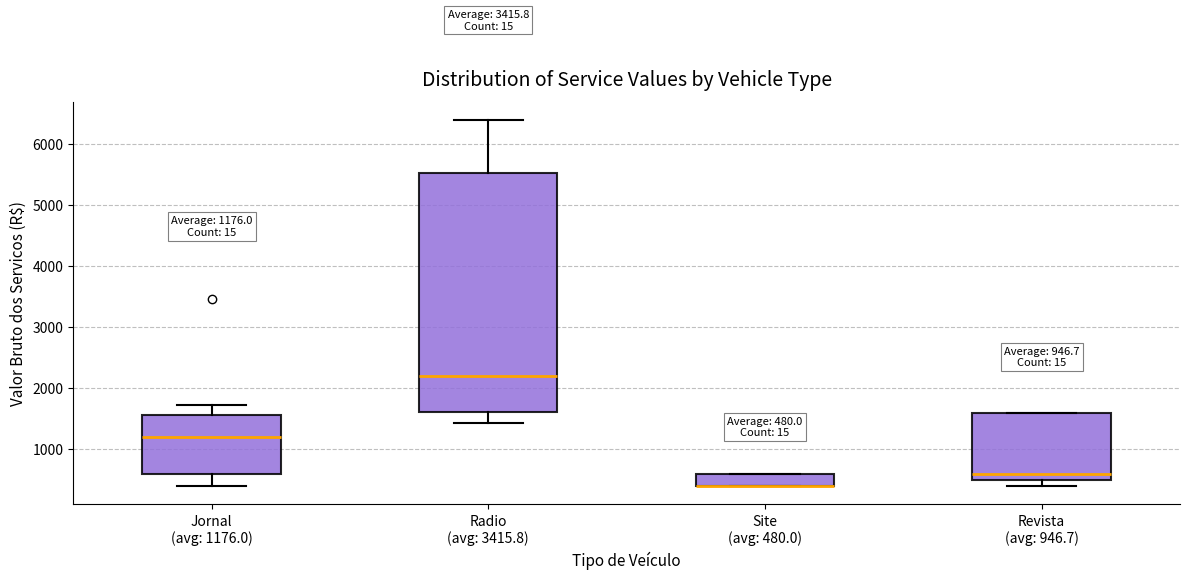

Comparing the boxes themselves (not the whiskers), which one is the tallest?

Radio (avg: 3415.8)